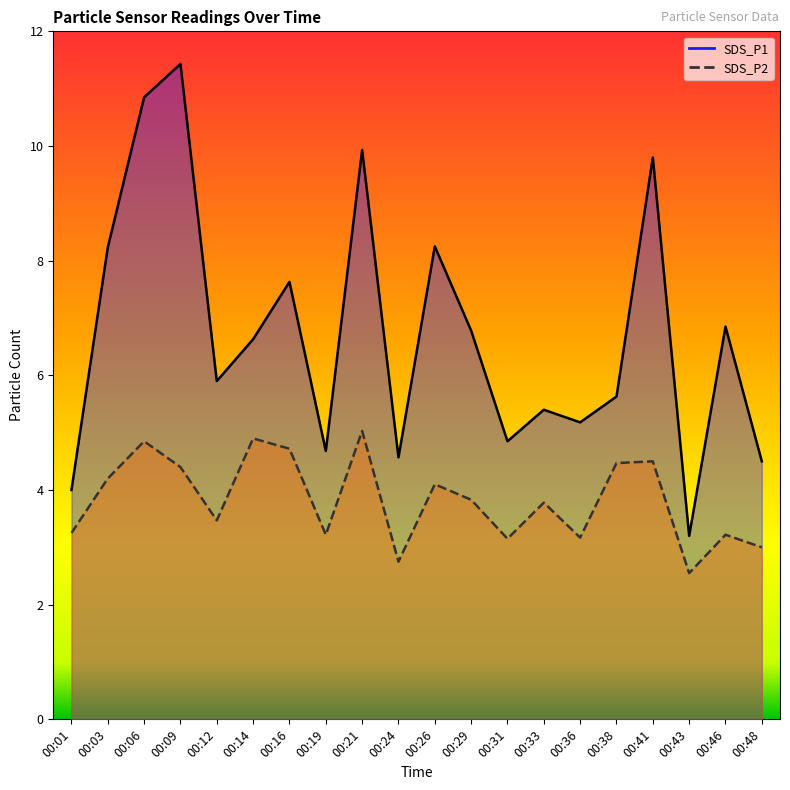

Reading left to right, extract all data points from this chart.

SDS_P1: 00:01=4.0	00:03=8.2	00:06=10.8	00:09=11.4	00:12=5.9	00:14=6.6	00:16=7.6	00:19=4.7	00:21=9.9	00:24=4.6	00:26=8.2	00:29=6.8	00:31=4.8	00:33=5.4	00:36=5.2	00:38=5.6	00:41=9.8	00:43=3.2	00:46=6.8	00:48=4.5
SDS_P2: 00:01=3.2	00:03=4.2	00:06=4.8	00:09=4.4	00:12=3.5	00:14=4.9	00:16=4.7	00:19=3.2	00:21=5.0	00:24=2.8	00:26=4.1	00:29=3.8	00:31=3.1	00:33=3.8	00:36=3.2	00:38=4.5	00:41=4.5	00:43=2.5	00:46=3.2	00:48=3.0